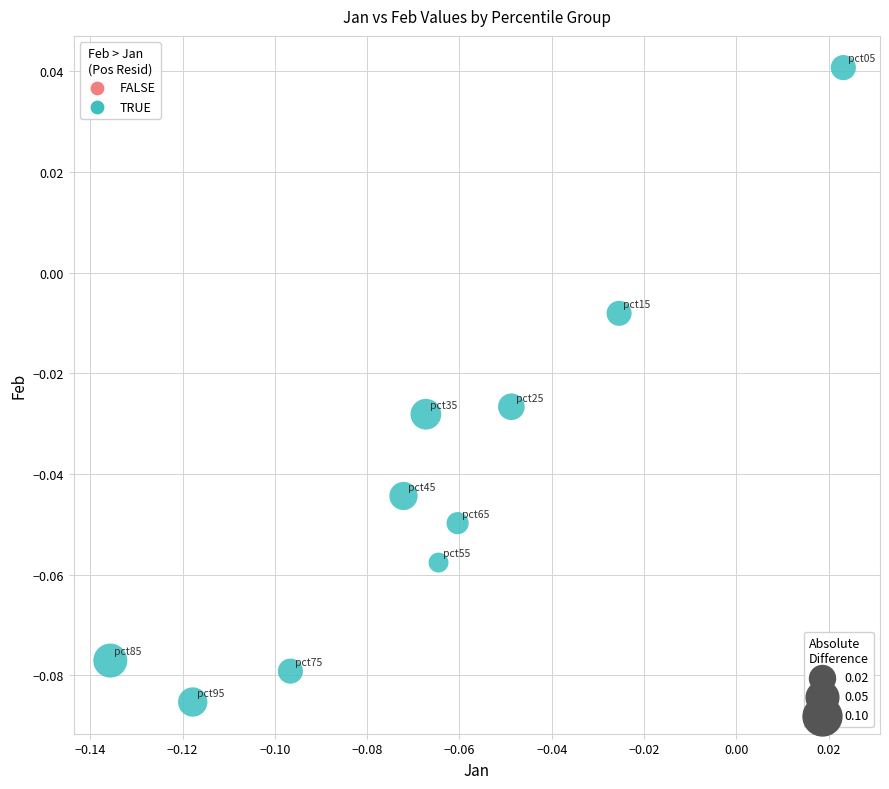

How many points are shown in the scatter plot?

10